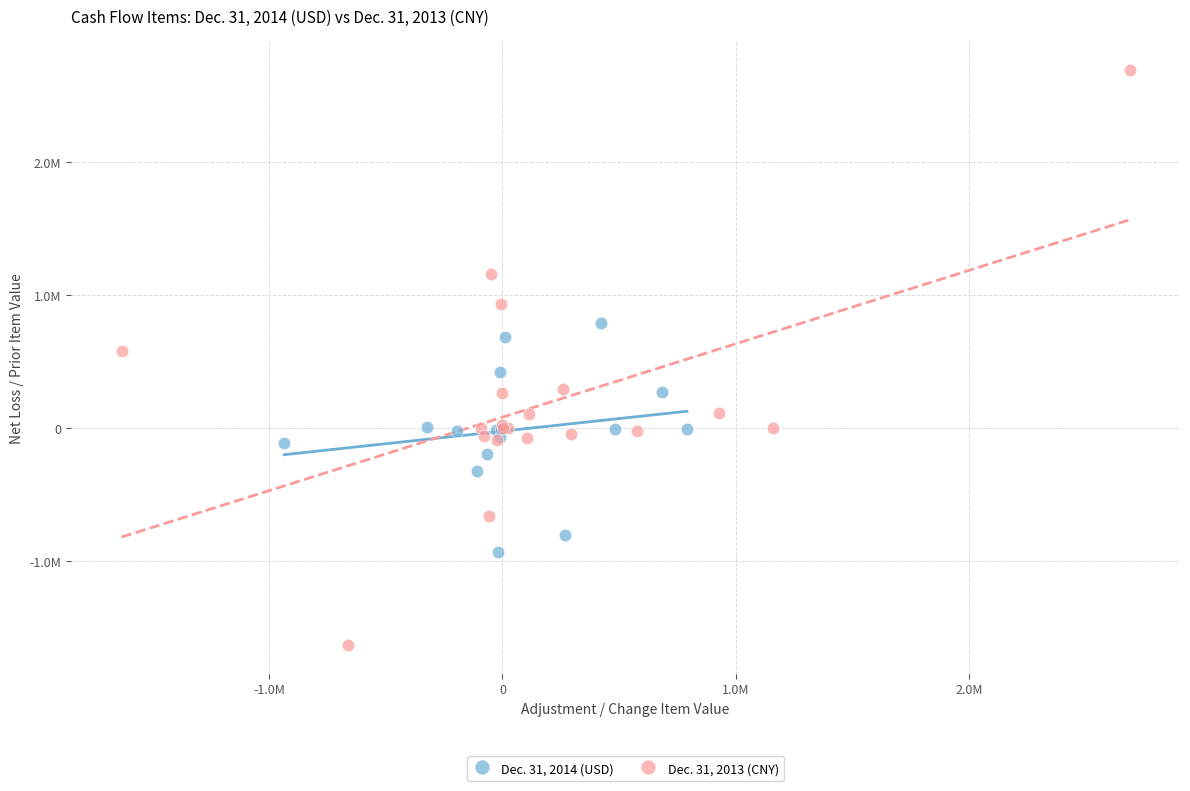

Which series contains the lowest Y value?

Dec. 31, 2013 (CNY)